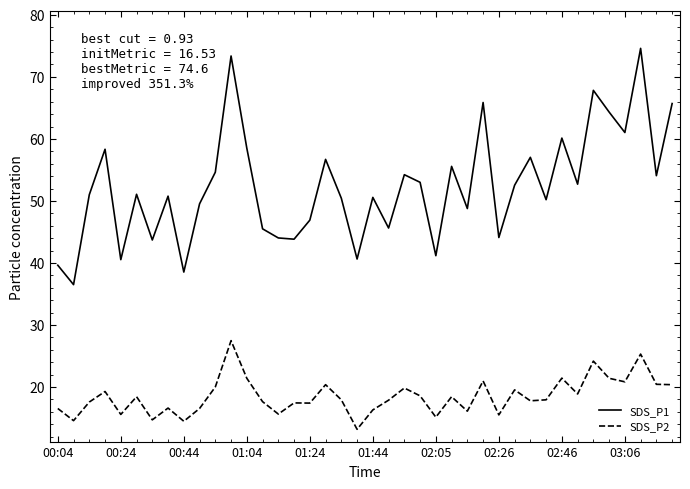

Which series has the largest total across all categories?

SDS_P1